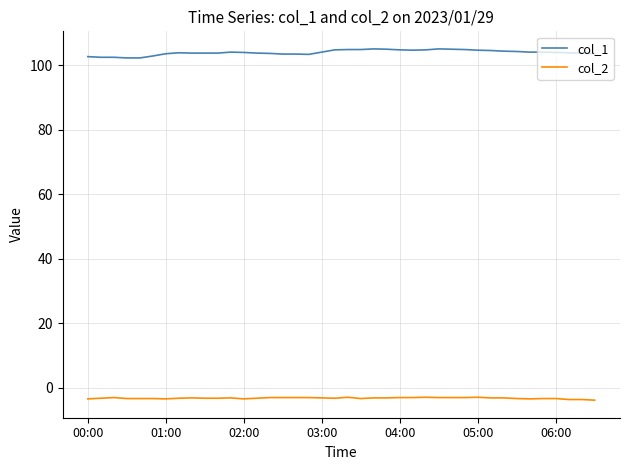

Which series has the largest total across all categories?

col_1